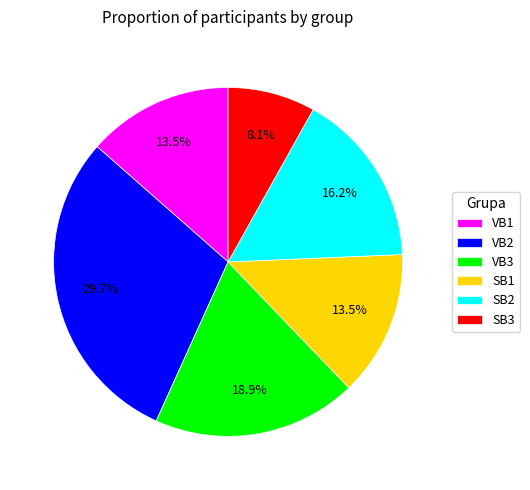

Between SB1 and VB3, which is larger?

VB3